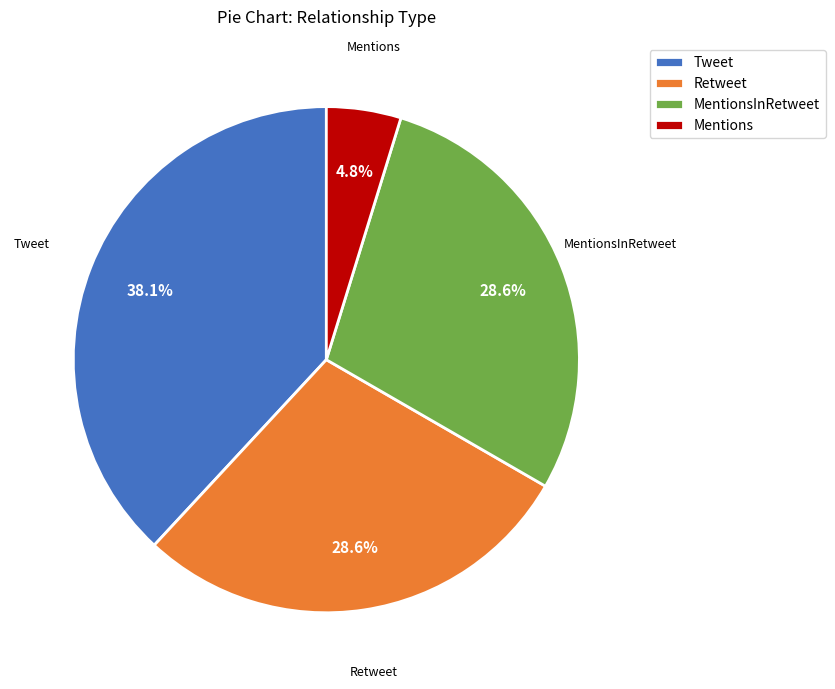

What is the largest slice in the pie chart?

Tweet